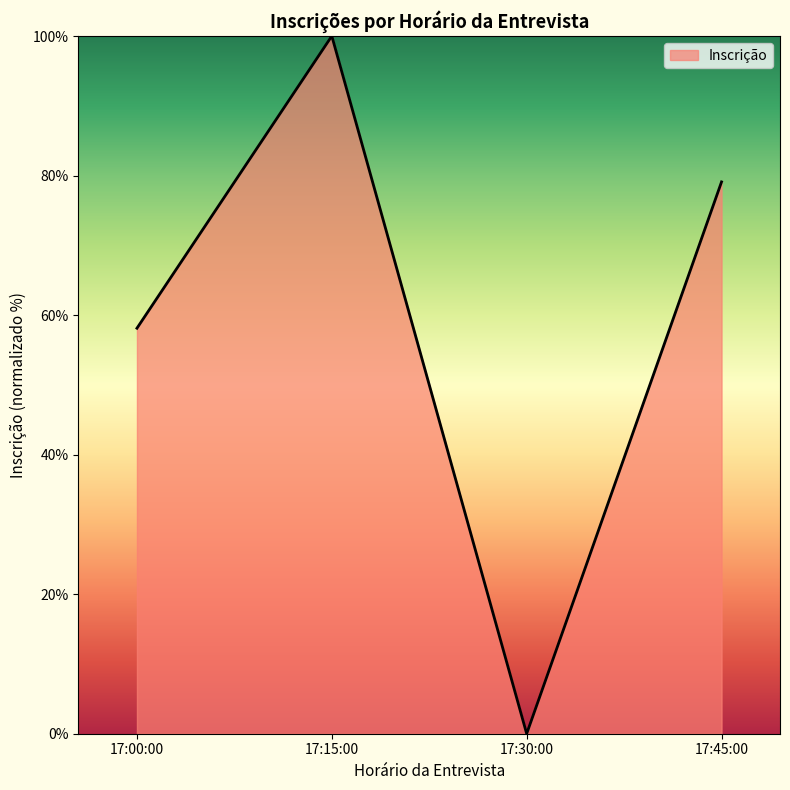

At which category does the data reach its first local valley?

17:30:00